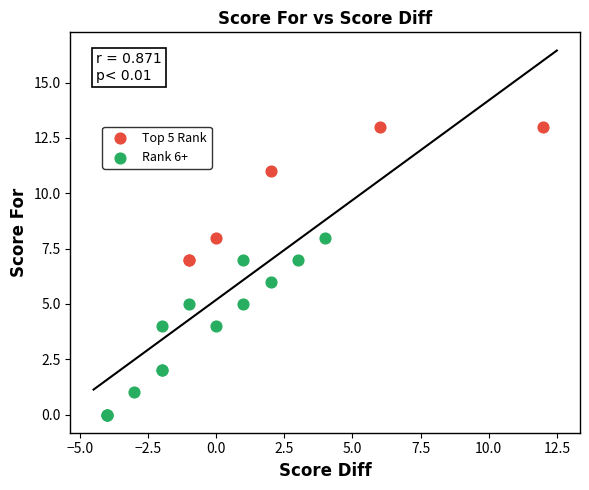

What are all the series names shown in the legend?

Top 5 Rank, Rank 6+